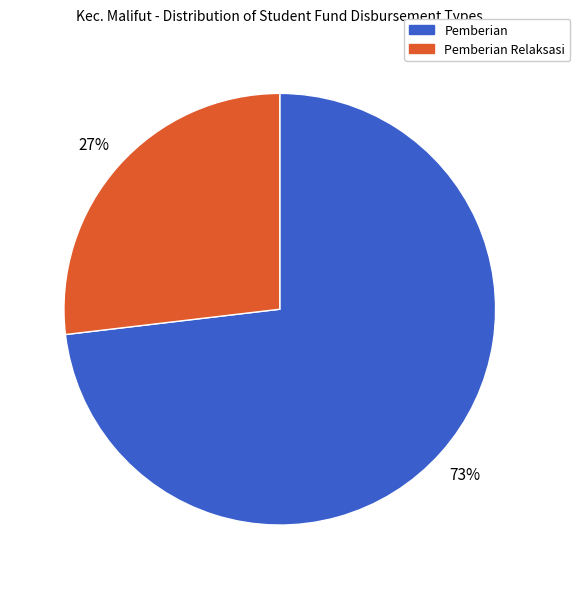

Is there any slice that represents more than half of the pie?

Yes